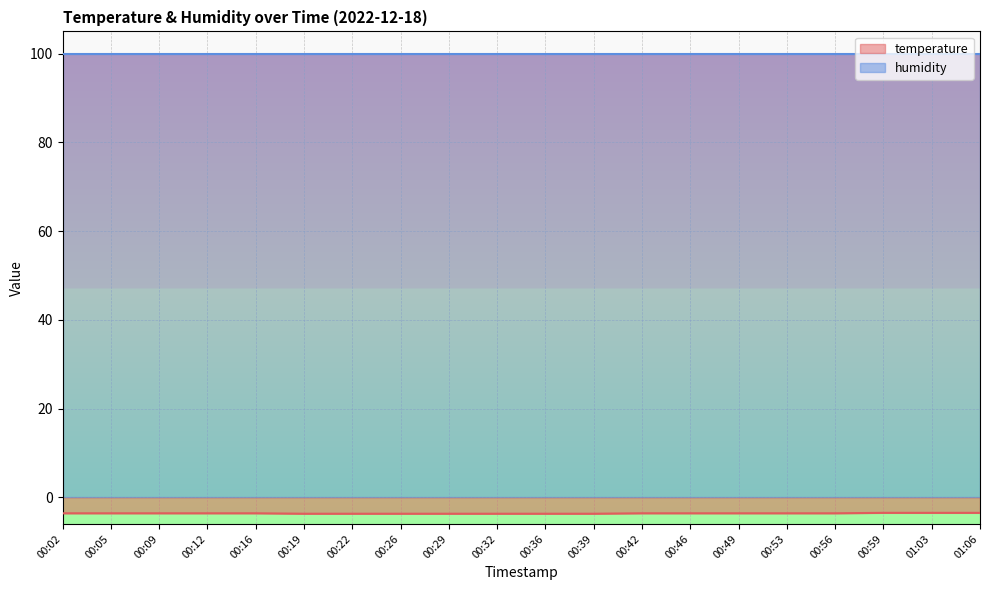

The chart shows a value of -5.1 at 00:05. True or false?

False